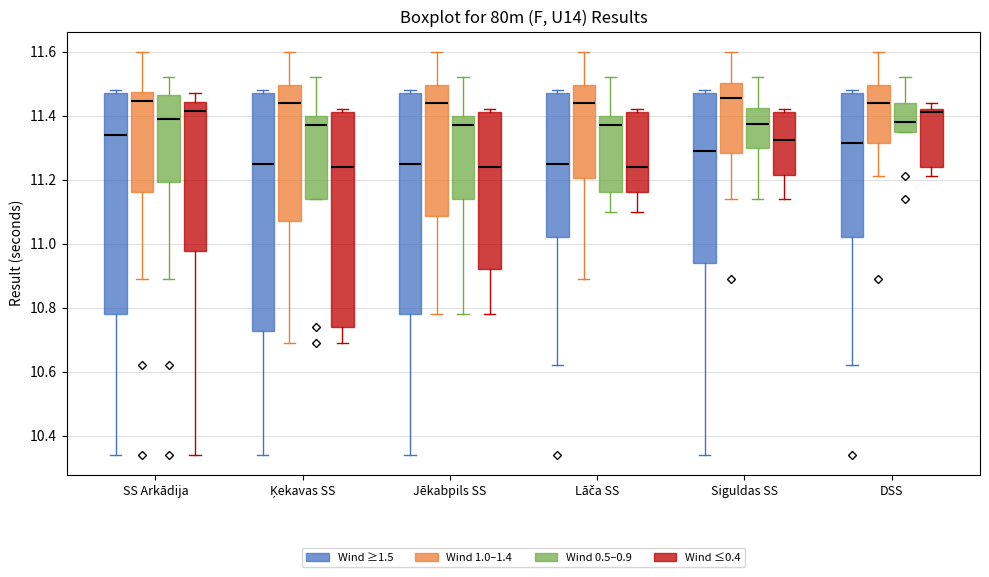

Reading left to right, read every box against the y-axis: the position of its median line, the range the box covers, and the ends of its whiskers. The values are not printed on the chart, so give them approximately, as read against the axis.

SS Arkādija (Wind ≥1.5): median 11.34, box 10.78 to 11.48, whiskers 10.34 to 11.48 (just above the box's upper edge)
SS Arkādija (Wind 1.0–1.4): median 11.44, box 11.16 to 11.48, whiskers 10.90 to 11.60
SS Arkādija (Wind 0.5–0.9): median 11.40, box 11.20 to 11.46, whiskers 10.90 to 11.52
SS Arkādija (Wind ≤0.4): median 11.42, box 10.98 to 11.44, whiskers 10.34 to 11.48
Ķekavas SS (Wind ≥1.5): median 11.26, box 10.72 to 11.48, whiskers 10.34 to 11.48 (just above the box's upper edge)
Ķekavas SS (Wind 1.0–1.4): median 11.44, box 11.08 to 11.50, whiskers 10.70 to 11.60
Ķekavas SS (Wind 0.5–0.9): median 11.38, box 11.14 to 11.40, whiskers 11.14 to 11.52
Ķekavas SS (Wind ≤0.4): median 11.24, box 10.74 to 11.42, whiskers 10.70 to 11.42 (just above the box's upper edge)
Jēkabpils SS (Wind ≥1.5): median 11.26, box 10.78 to 11.48, whiskers 10.34 to 11.48 (just above the box's upper edge)
Jēkabpils SS (Wind 1.0–1.4): median 11.44, box 11.08 to 11.50, whiskers 10.78 to 11.60
Jēkabpils SS (Wind 0.5–0.9): median 11.38, box 11.14 to 11.40, whiskers 10.78 to 11.52
Jēkabpils SS (Wind ≤0.4): median 11.24, box 10.92 to 11.42, whiskers 10.78 to 11.42 (just above the box's upper edge)
Lāča SS (Wind ≥1.5): median 11.26, box 11.02 to 11.48, whiskers 10.62 to 11.48 (just above the box's upper edge)
Lāča SS (Wind 1.0–1.4): median 11.44, box 11.20 to 11.50, whiskers 10.90 to 11.60
Lāča SS (Wind 0.5–0.9): median 11.38, box 11.16 to 11.40, whiskers 11.10 to 11.52
Lāča SS (Wind ≤0.4): median 11.24, box 11.16 to 11.42, whiskers 11.10 to 11.42 (just above the box's upper edge)
Siguldas SS (Wind ≥1.5): median 11.30, box 10.94 to 11.48, whiskers 10.34 to 11.48 (just above the box's upper edge)
Siguldas SS (Wind 1.0–1.4): median 11.46, box 11.28 to 11.50, whiskers 11.14 to 11.60
Siguldas SS (Wind 0.5–0.9): median 11.38, box 11.30 to 11.42, whiskers 11.14 to 11.52
Siguldas SS (Wind ≤0.4): median 11.32, box 11.22 to 11.42, whiskers 11.14 to 11.42 (just above the box's upper edge)
DSS (Wind ≥1.5): median 11.32, box 11.02 to 11.48, whiskers 10.62 to 11.48 (just above the box's upper edge)
DSS (Wind 1.0–1.4): median 11.44, box 11.32 to 11.50, whiskers 11.22 to 11.60
DSS (Wind 0.5–0.9): median 11.38, box 11.36 to 11.44, whiskers 11.36 to 11.52
DSS (Wind ≤0.4): median 11.42 (just below the box's upper edge), box 11.24 to 11.42, whiskers 11.22 to 11.44